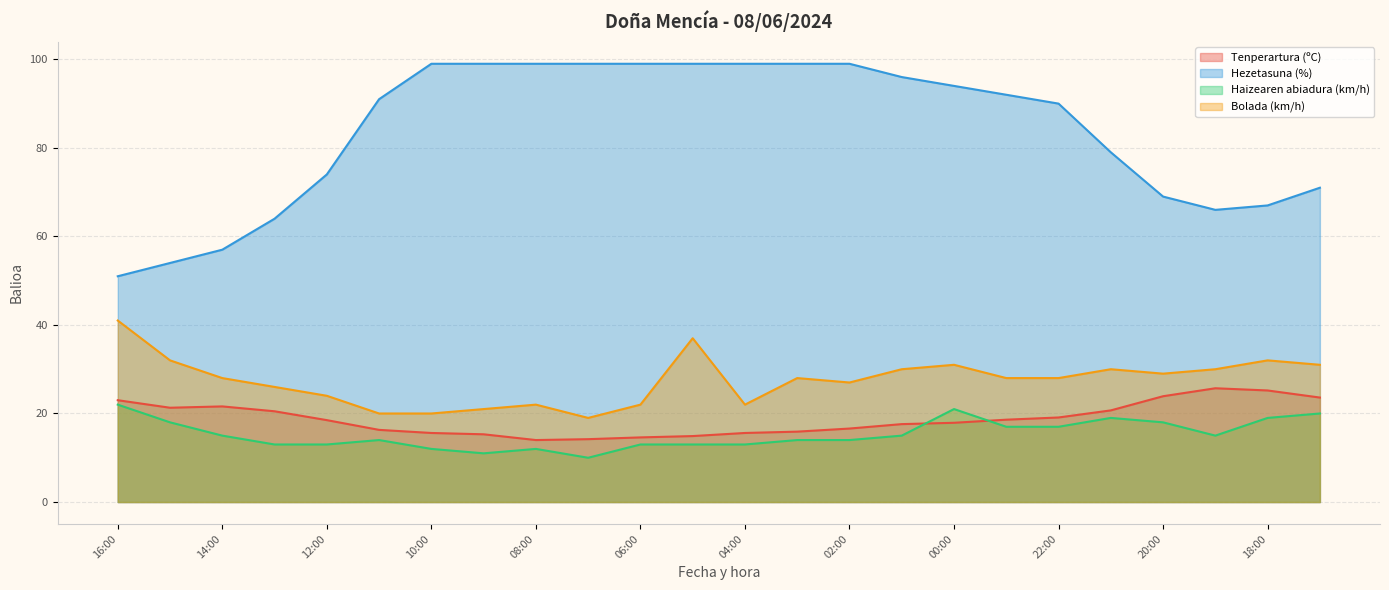

Which category has the lowest value across all series?

07:00